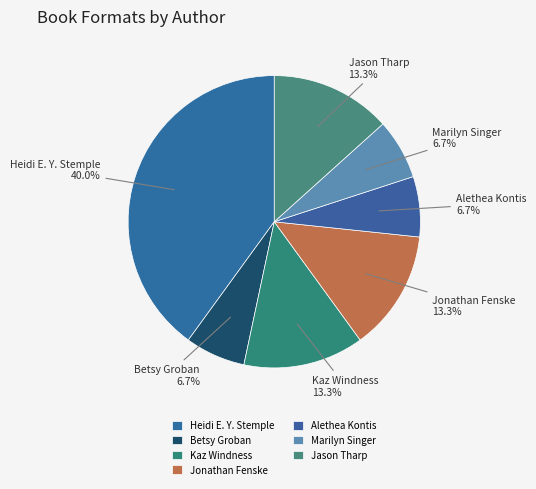

Count the number of slices in the pie.

7